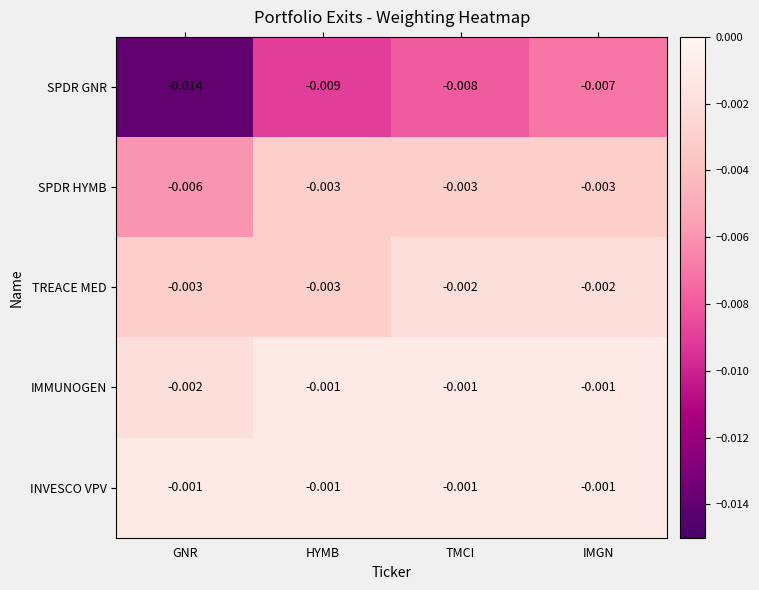

Which label corresponds to the smallest value in the chart?

GNR